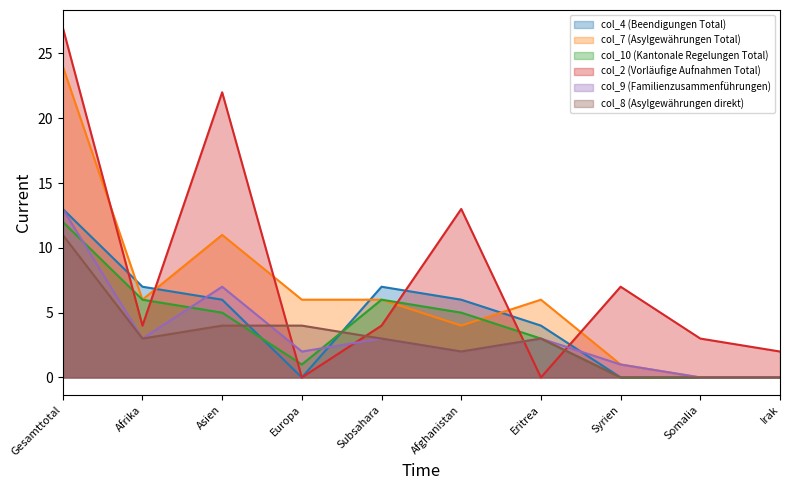

Reading left to right, what are all the values shown in this chart?

col_4 (Beendigungen Total): 13	7	6	0	7	6	4	0	0	0
col_7 (Asylgewährungen Total): 24	6	11	6	6	4	6	1	0	0
col_10 (Kantonale Regelungen Total): 12	6	5	1	6	5	3	0	0	0
col_2 (Vorläufige Aufnahmen Total): 27	4	22	0	4	13	0	7	3	2
col_9 (Familienzusammenführungen): 13	3	7	2	3	2	3	1	0	0
col_8 (Asylgewährungen direkt): 11	3	4	4	3	2	3	0	0	0